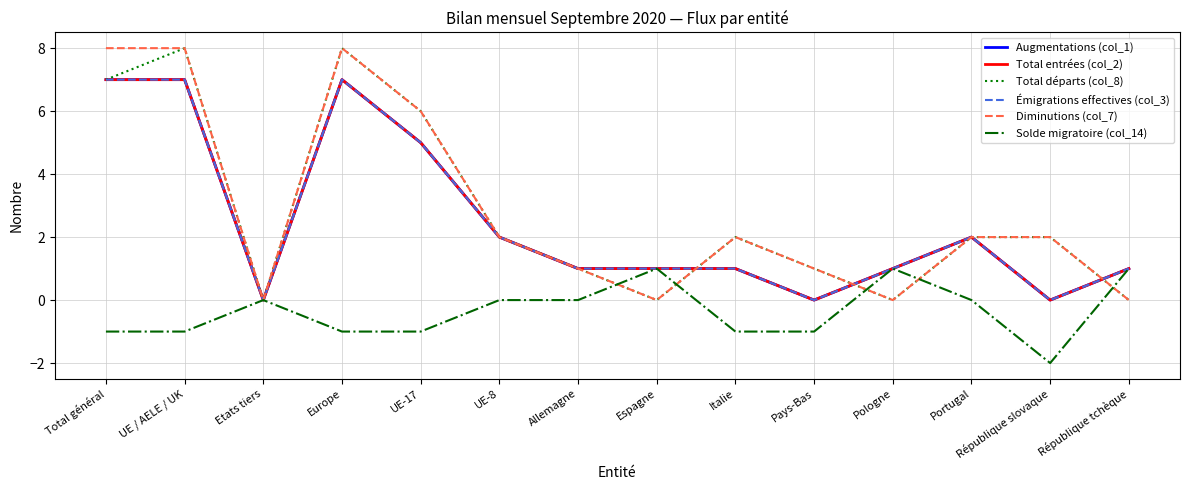

Count the Solde migratoire (col_14) values in the range -1 to 0.

10